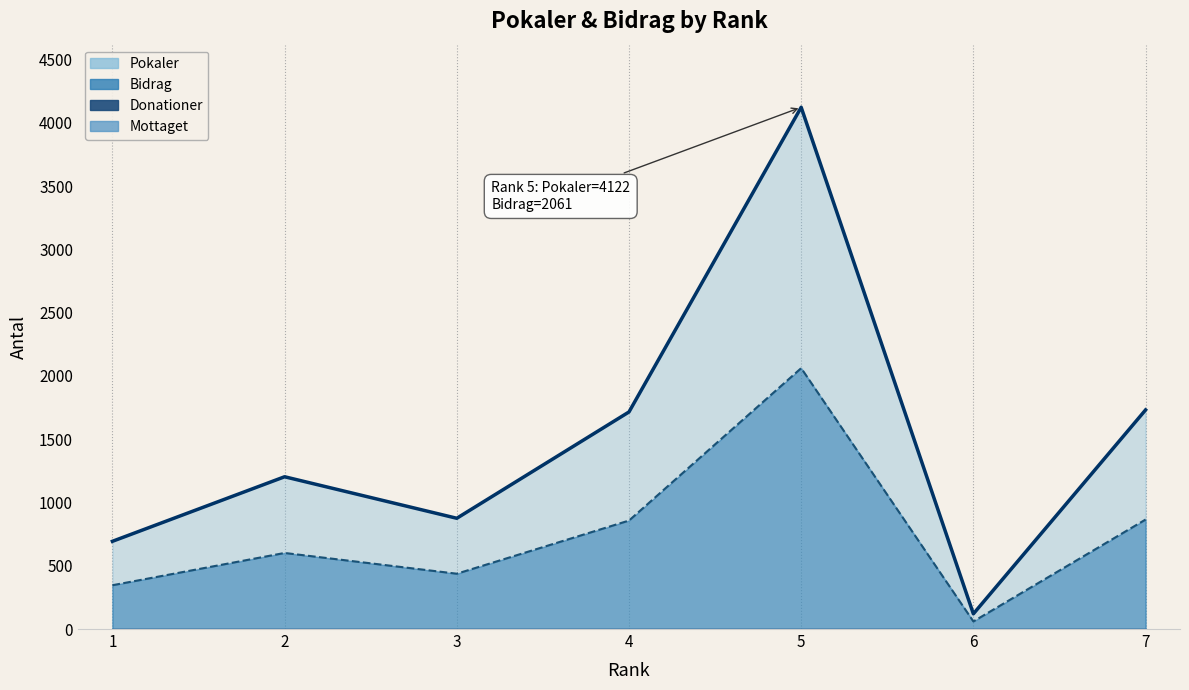

Read the Pokaler value at 1.

693